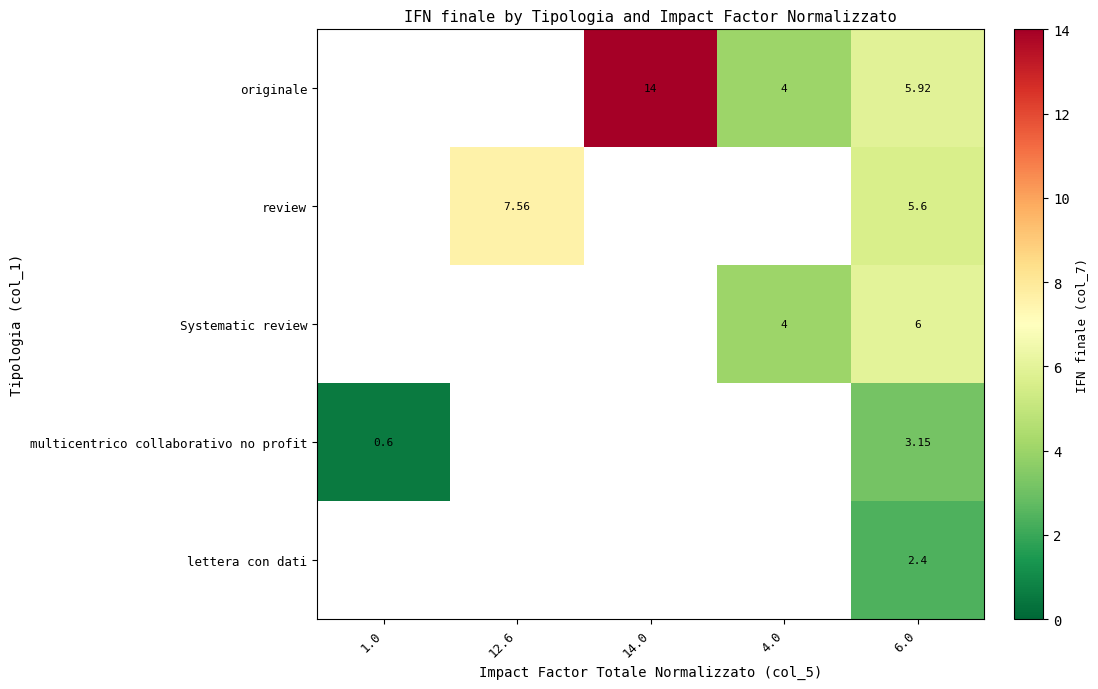

Rank the series at 6.0 from lowest to highest value.

lettera con dati, multicentrico collaborativo no profit, review, originale, Systematic review